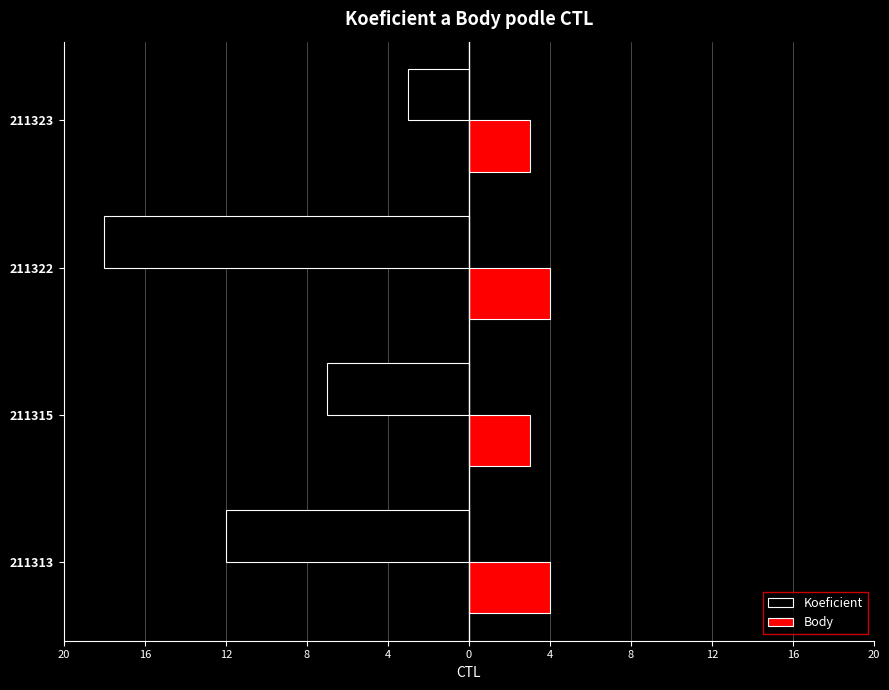

What is the value of the Body bar at the 1st from the left?

4